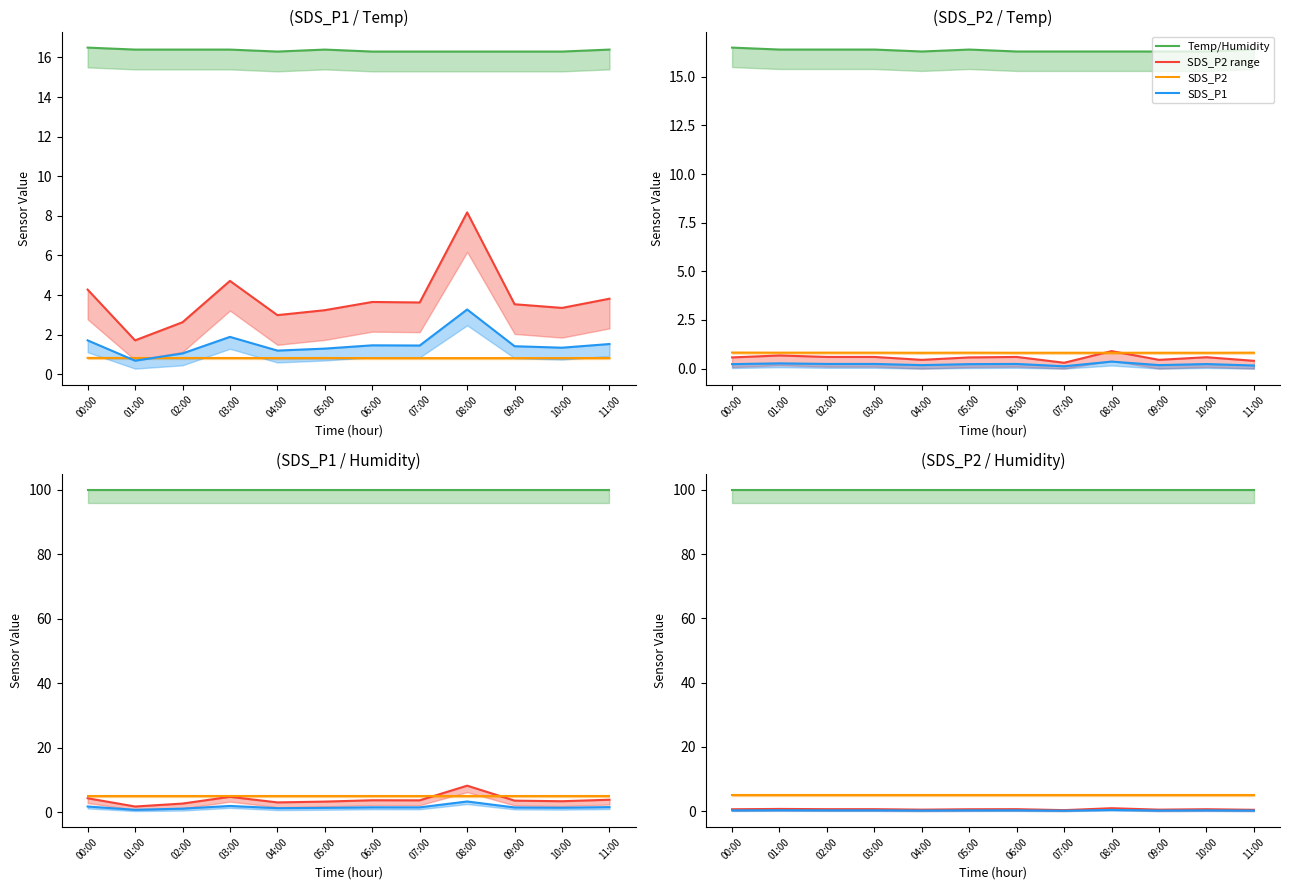

How many lines are shown in the chart?

4